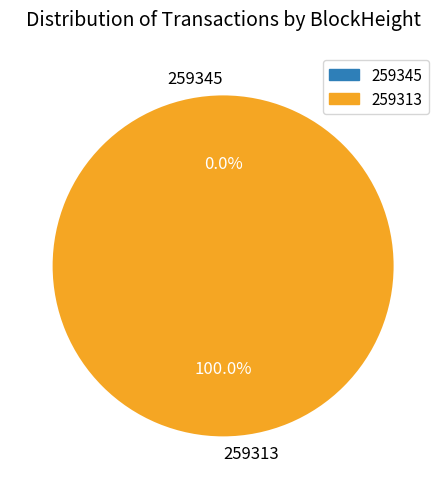

What is the smallest slice in the pie chart?

259345